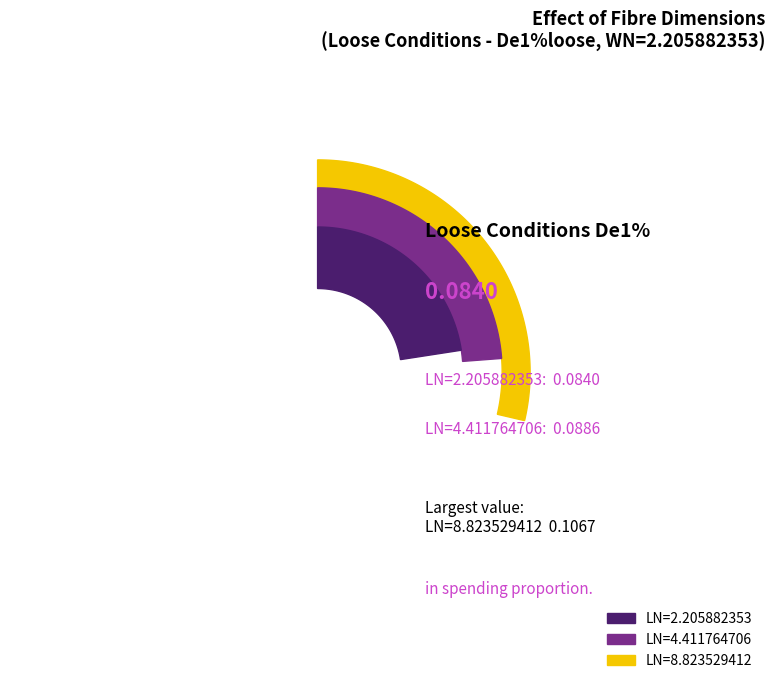

How many segments does this pie chart have?

3